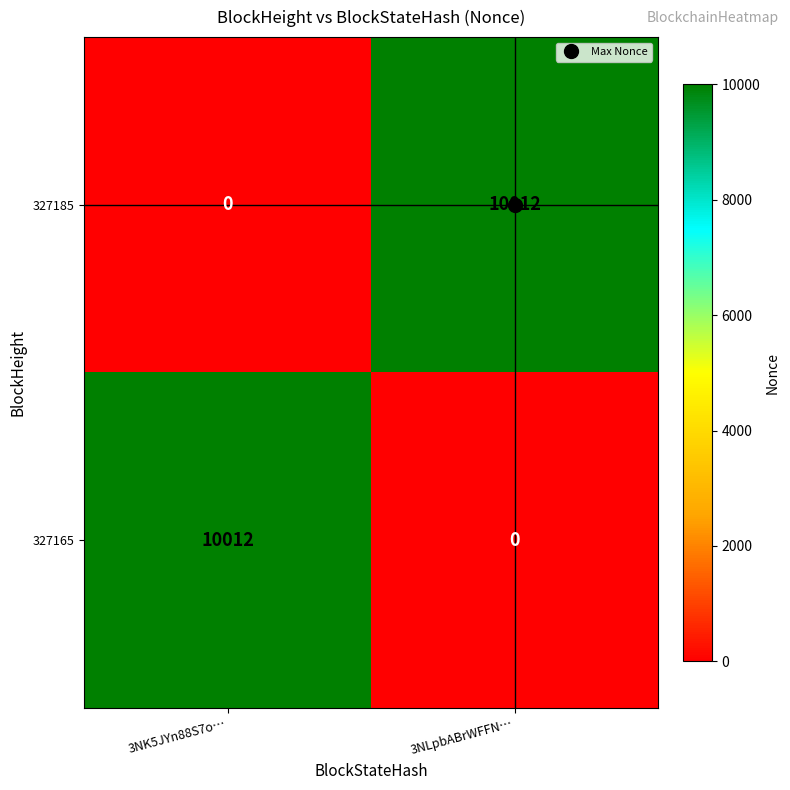

Is it true that 327185 equals 0 at 3NK5JYn88S7o…?

True